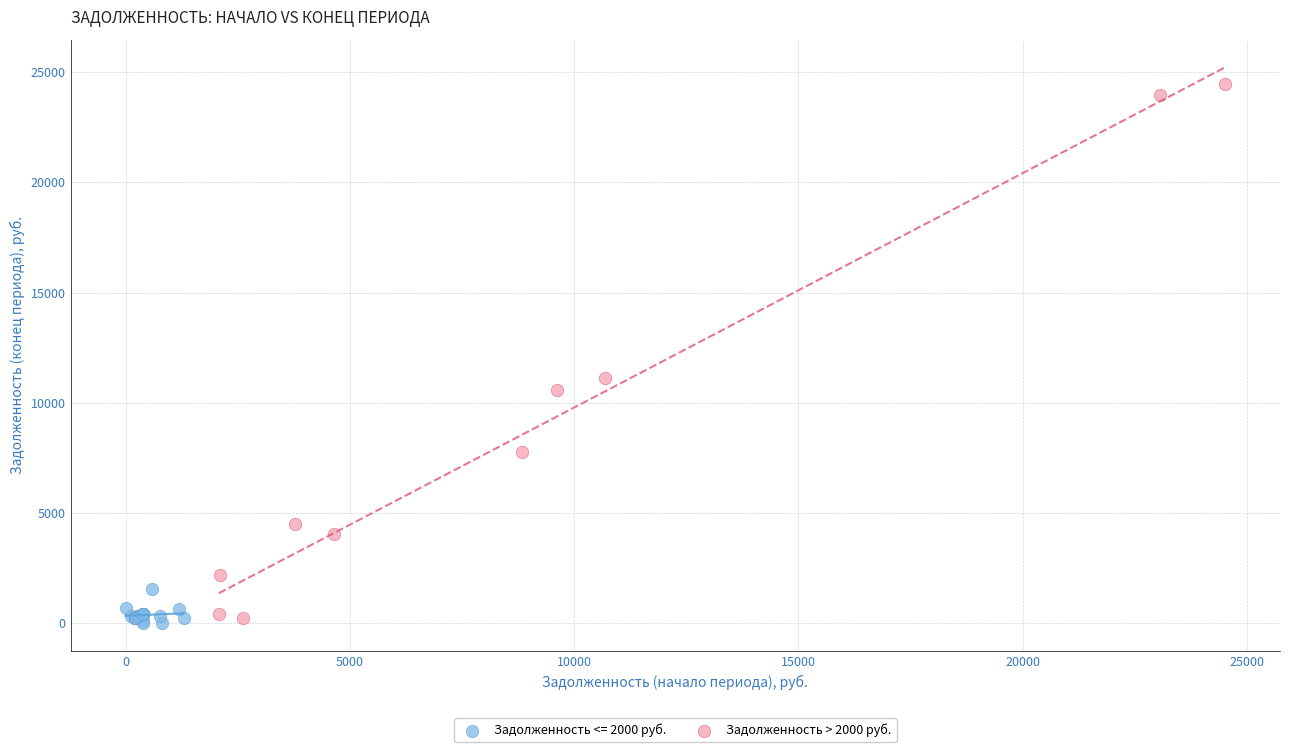

Which series reaches the maximum Y coordinate?

Задолженность > 2000 руб.